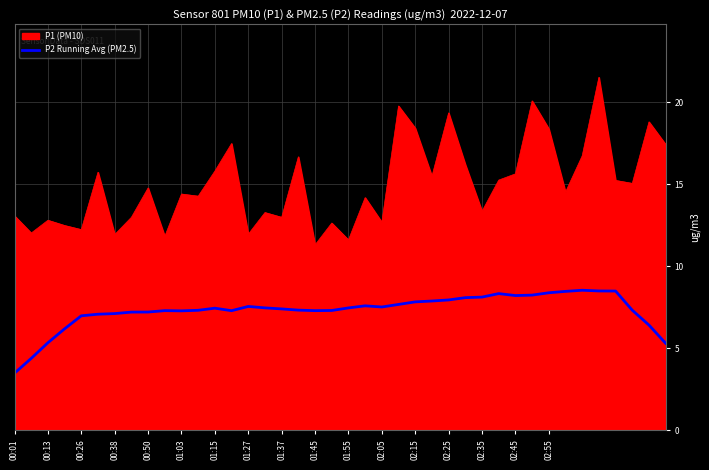

Rank the series by their average value, from lowest to highest.

P2 Running Avg (PM2.5), P1 (PM10)